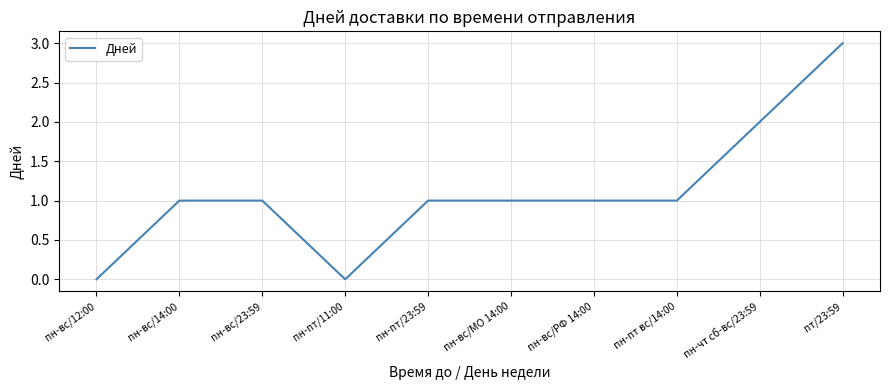

What value does the data have at пт/23:59?

3